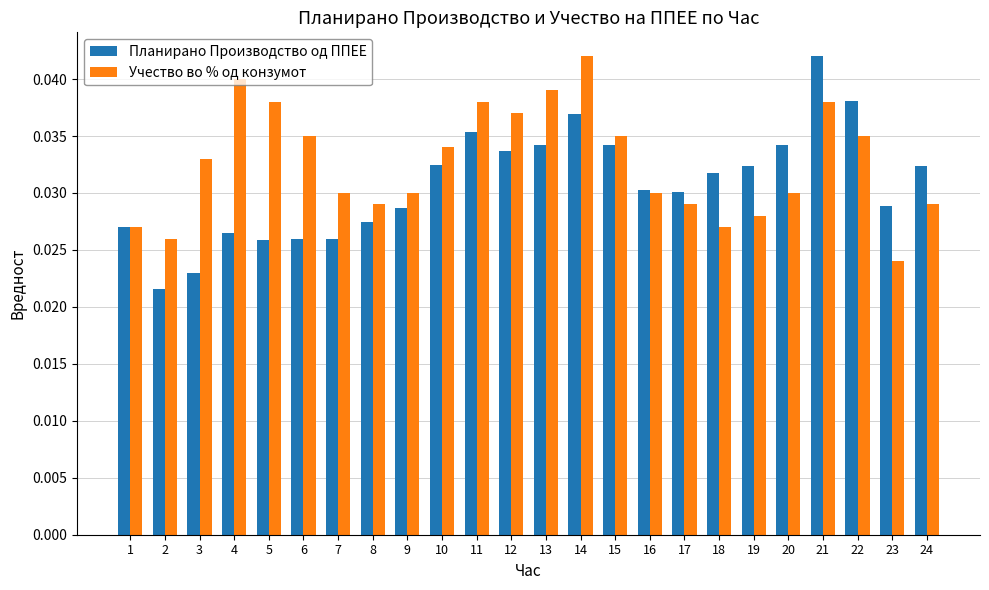

At 5, list the series in order from smallest to largest.

Планирано Производство од ППЕЕ, Учество во % од конзумот